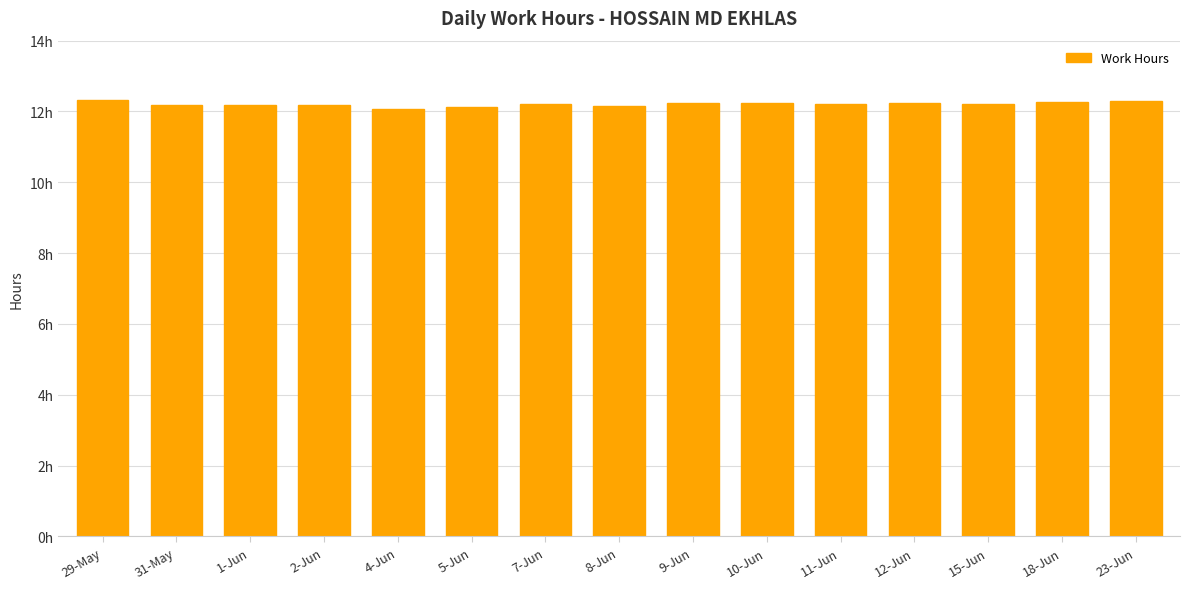

Between 18-Jun and 23-Jun, which is larger?

23-Jun